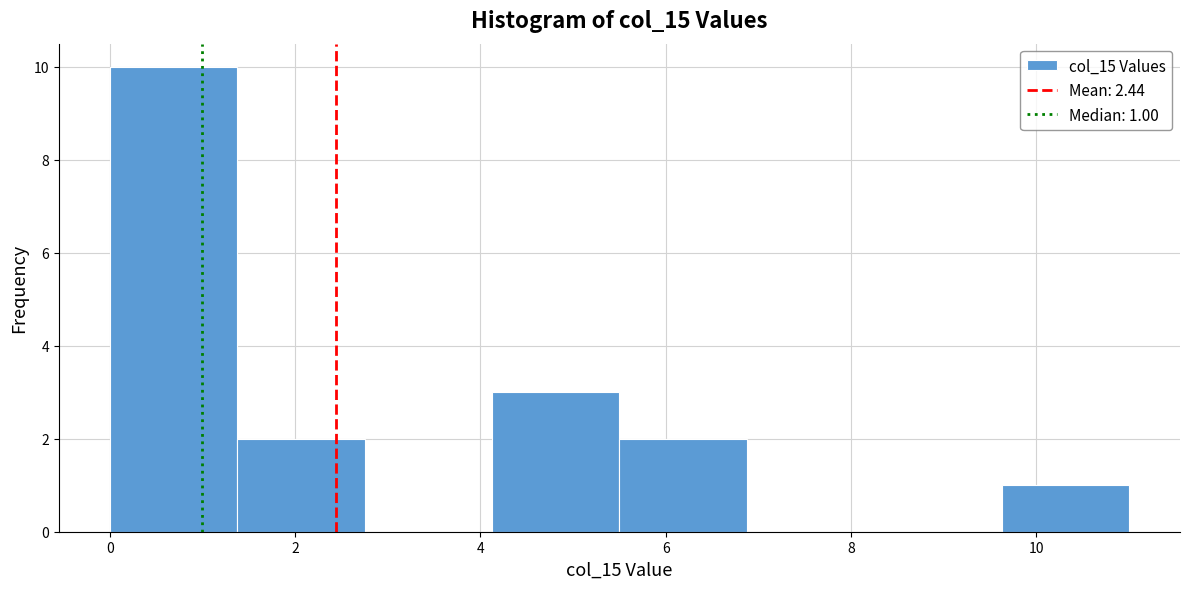

Over which range of the x-axis is the bar tallest?

0.0 to 1.4